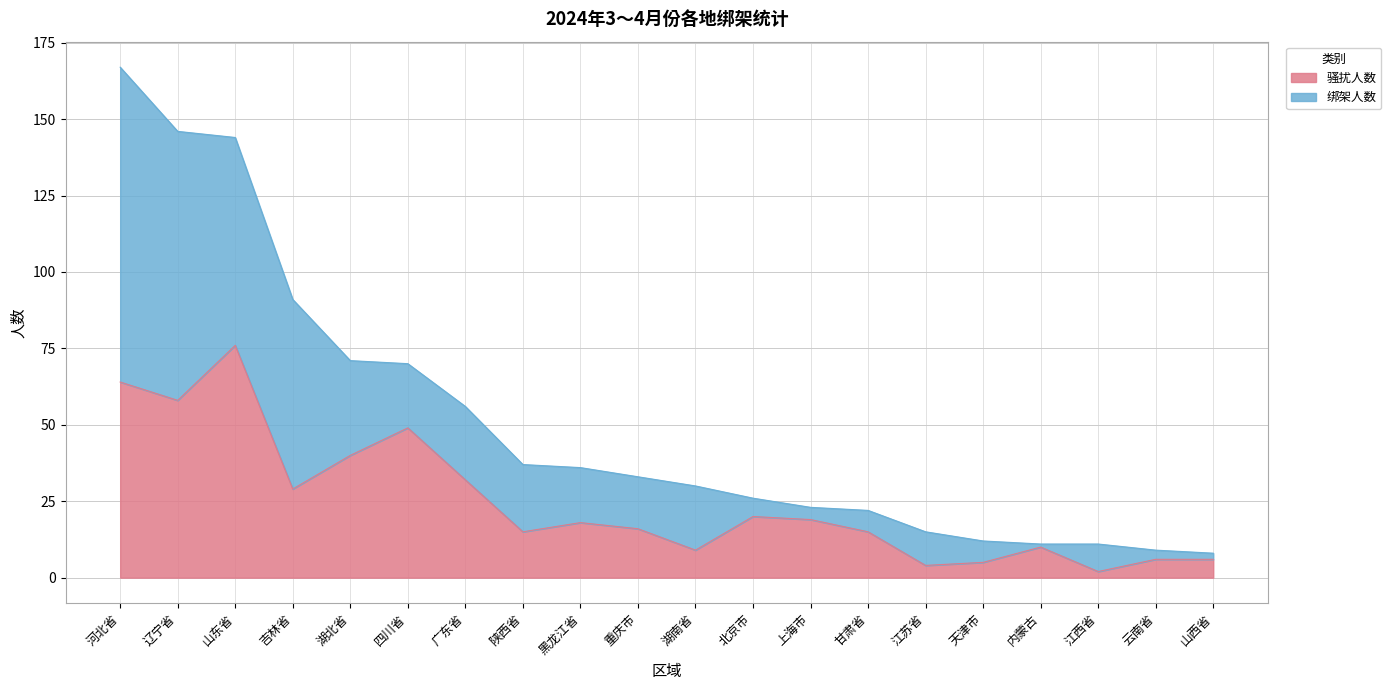

How many points are higher than both their immediate neighbors (excluding endpoints)?

5